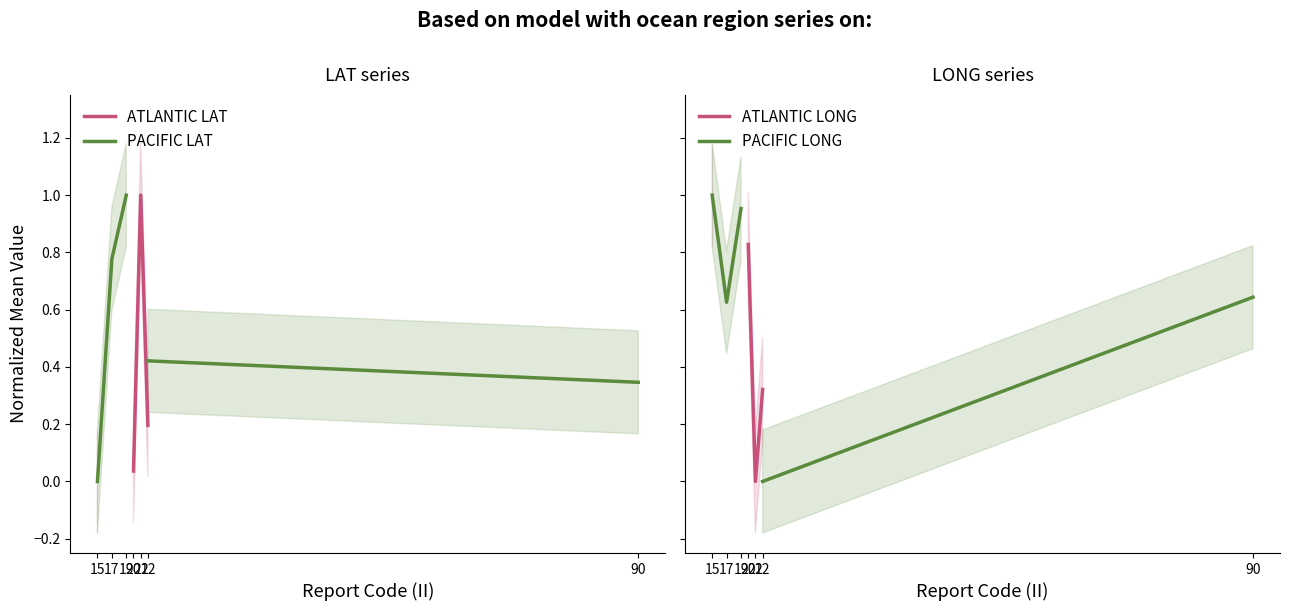

The PACIFIC LAT series shows -0.7 at 15. True or false?

False